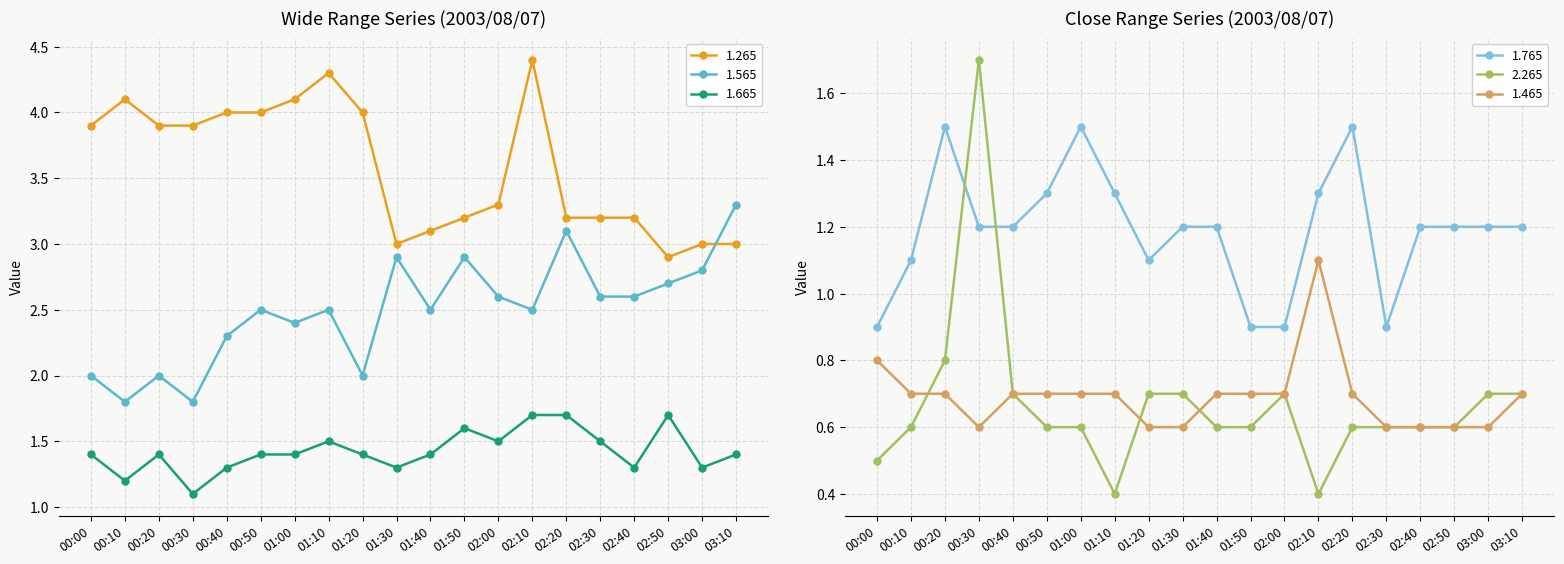

What is the label of the 10th point from the right?

01:40